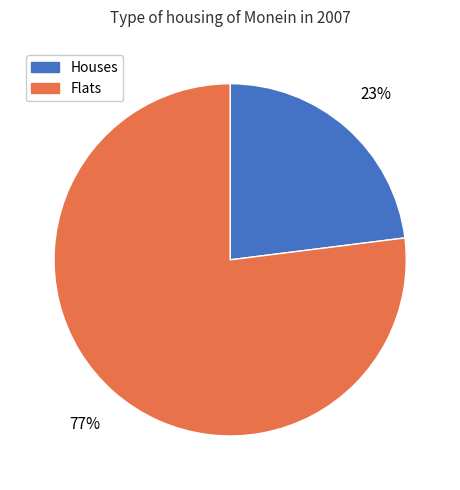

To the nearest percent, what is the average slice percentage?

50%